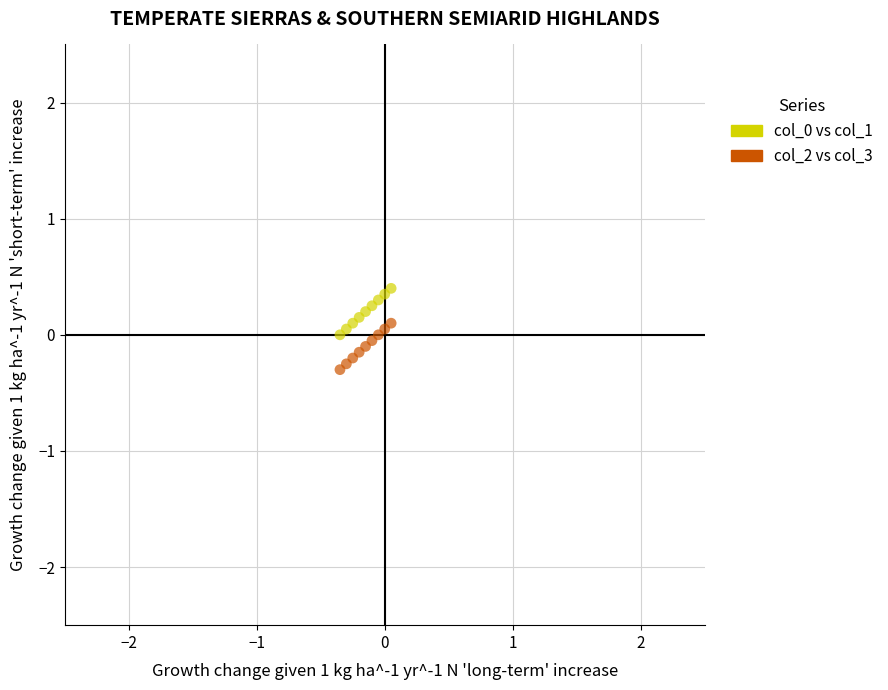

Which series contains the lowest Y value?

col_2 vs col_3